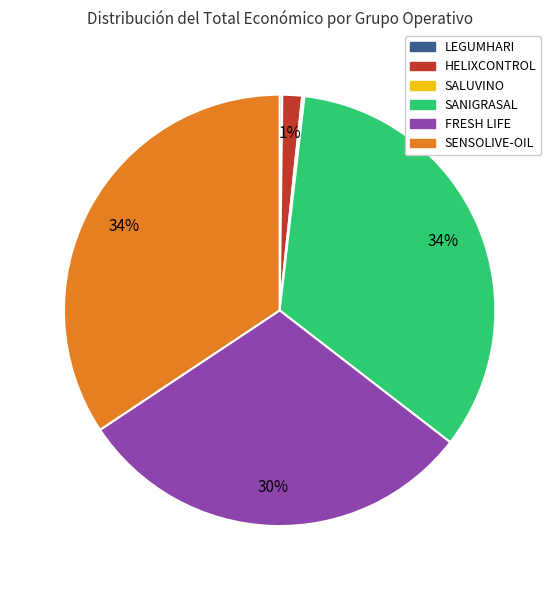

To the nearest percent, what is the average slice percentage?

17%